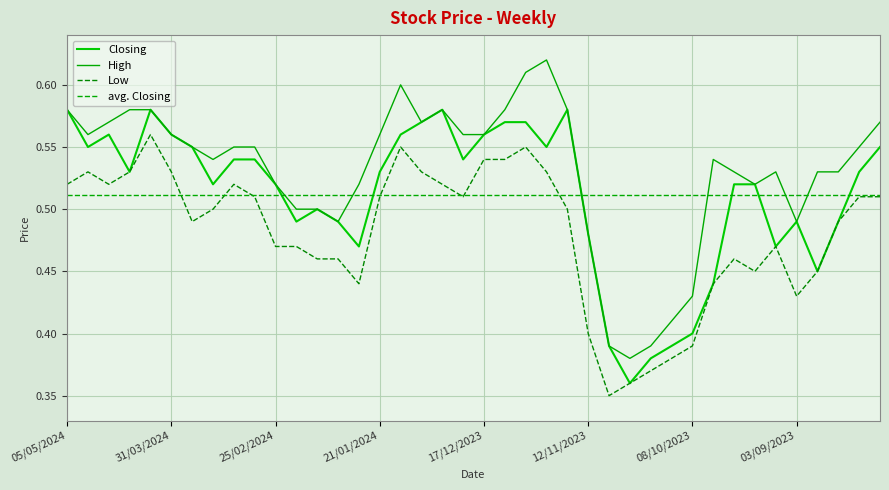

What is the label of the 34th point from the right?

24/03/2024